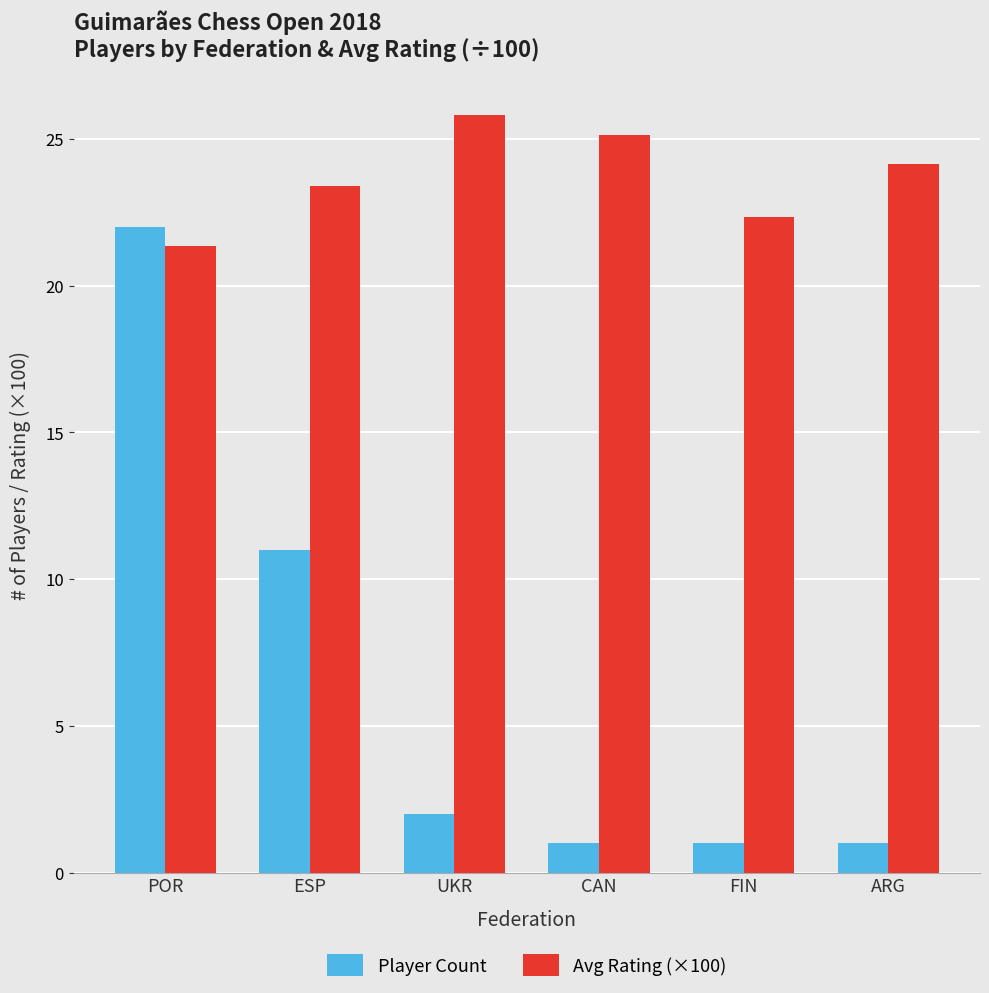

Which series has the largest range (max minus min)?

Player Count